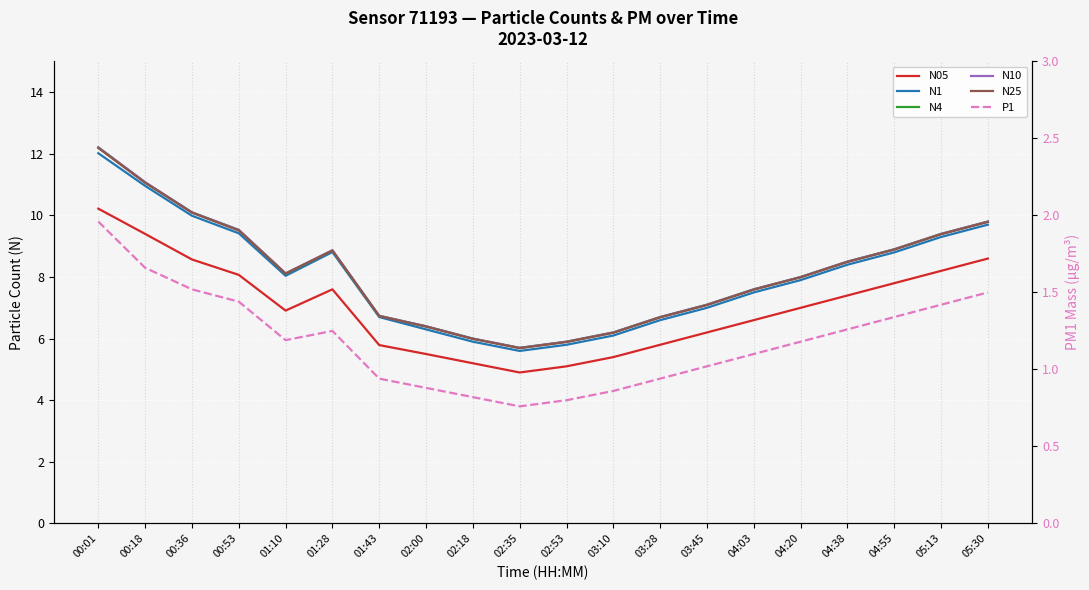

The value of N25 at 01:10 is 8.1. True or false?

True